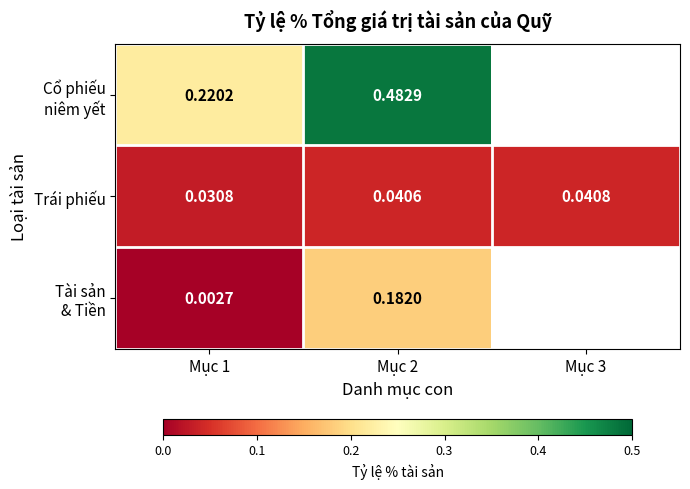

At how many categories does at least one series exceed 0?

3